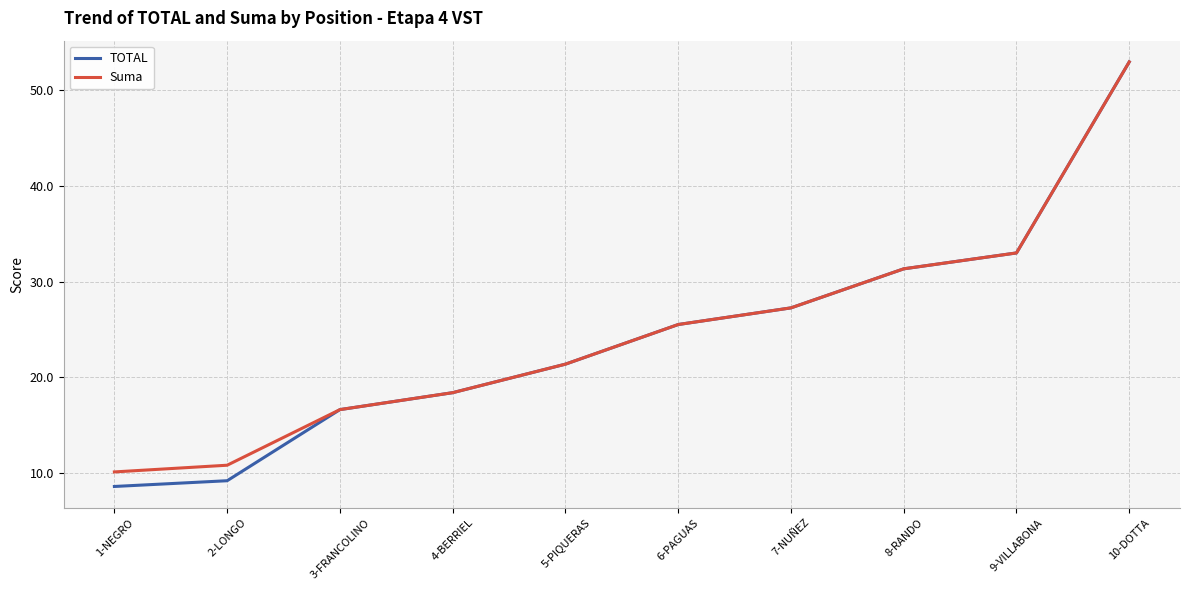

How many distinct data groups are displayed?

2